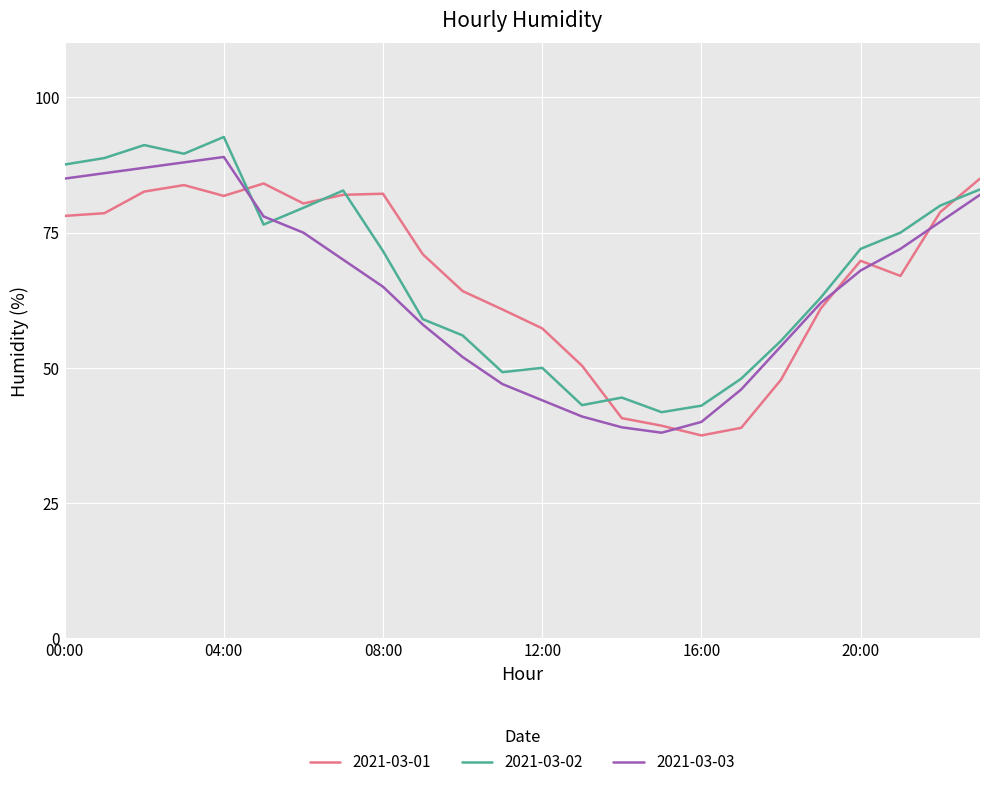

True or false: 2021-03-02 has more than 1 interior local peaks.

True